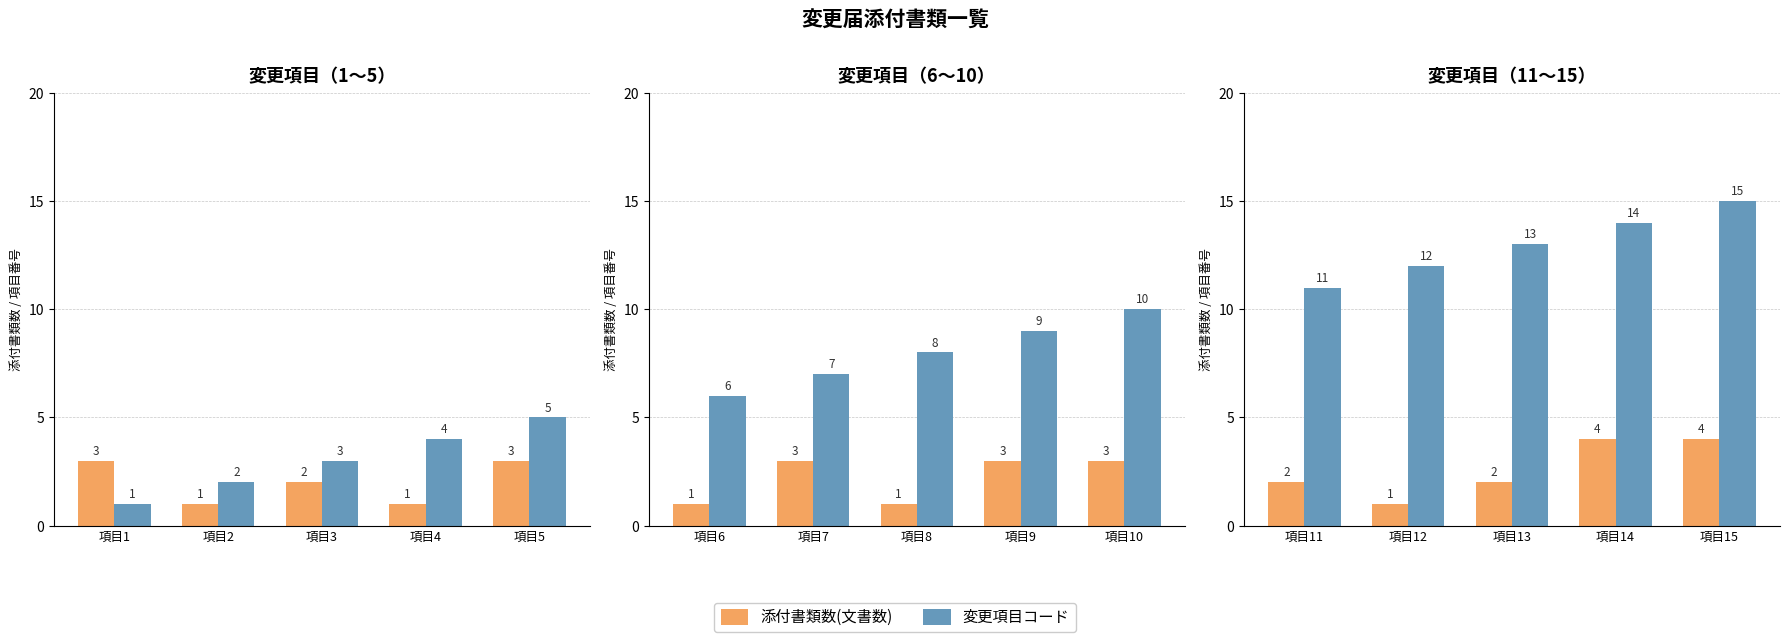

What is the minimum value shown in the chart?

1